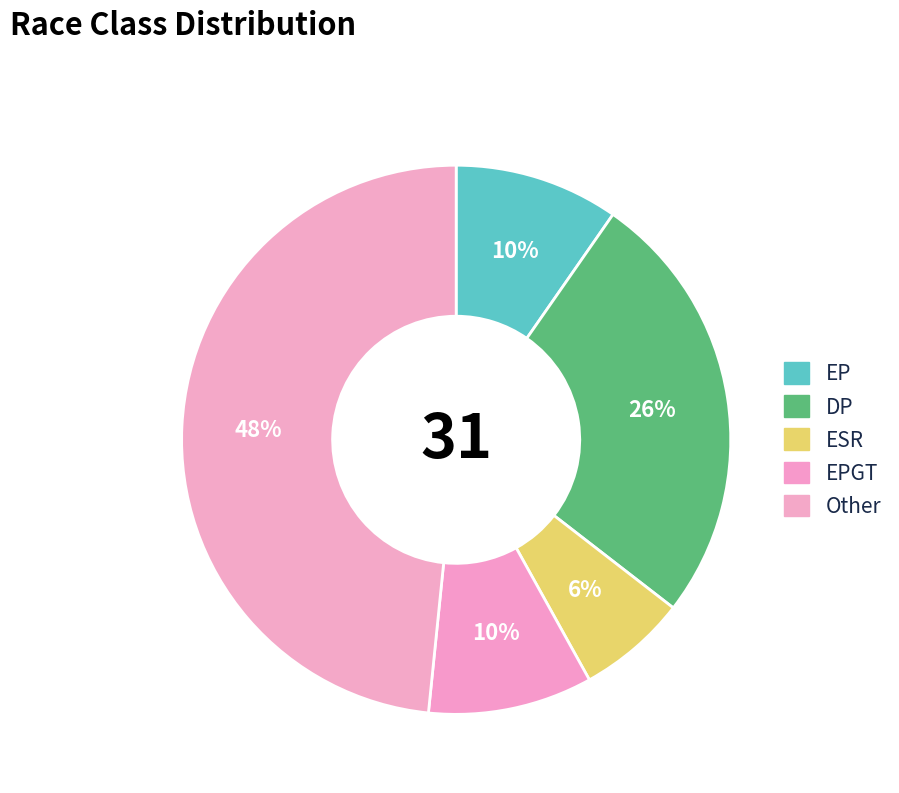

Is it true that DP is 20% of the pie?

False